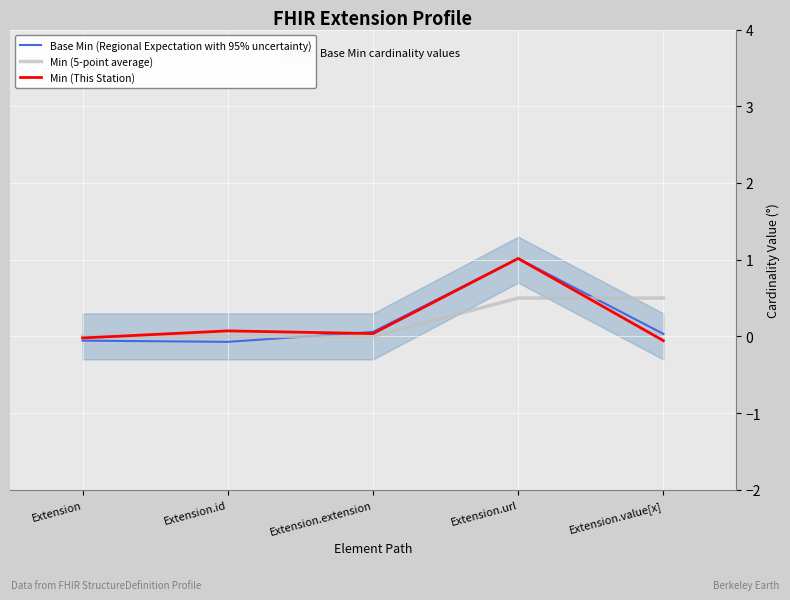

Which series has the largest range (max minus min)?

Base Min (Regional Expectation with 95% uncertainty)